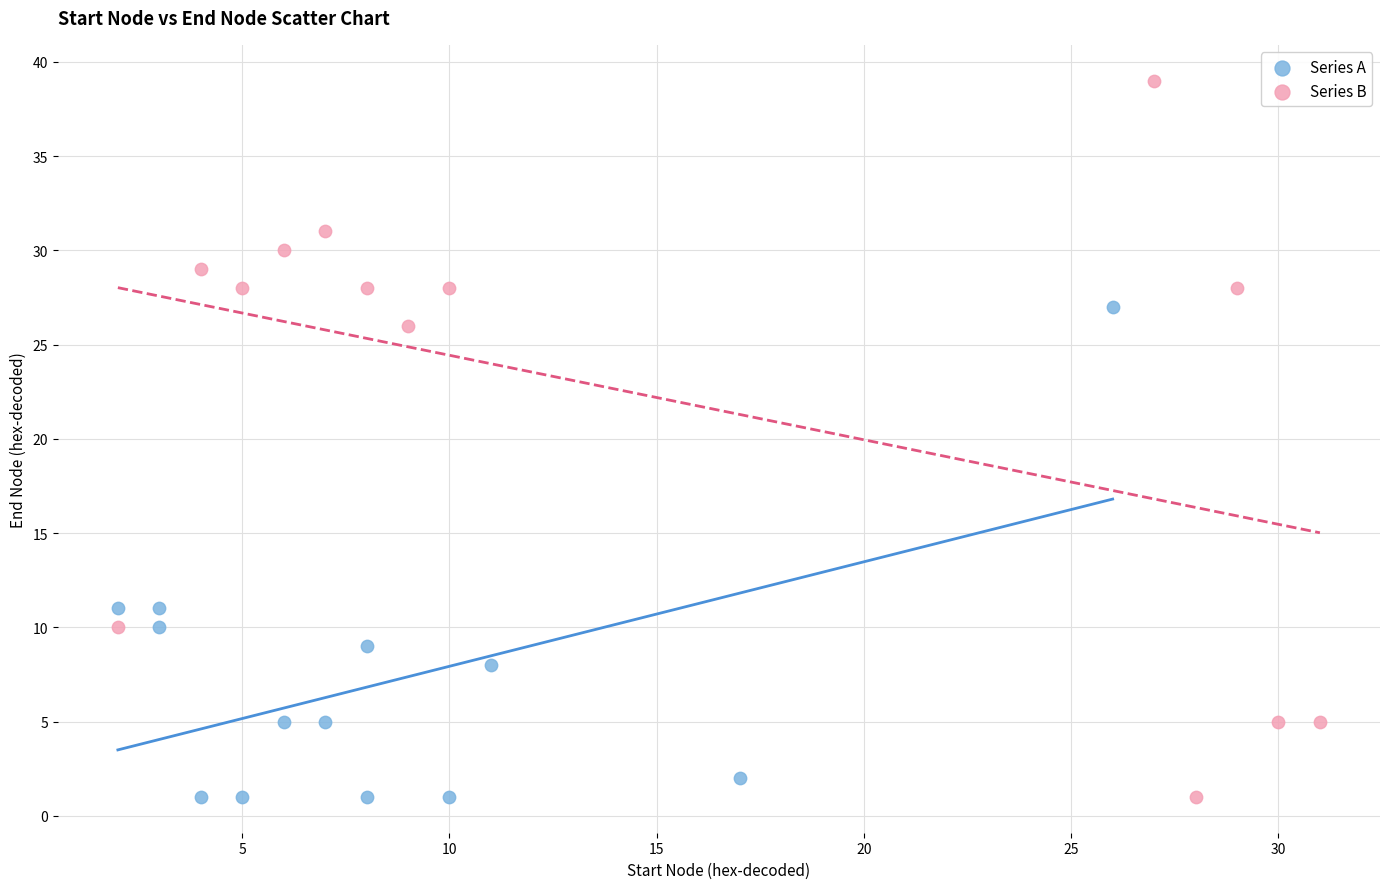

Which series contains the highest Y value?

Series B